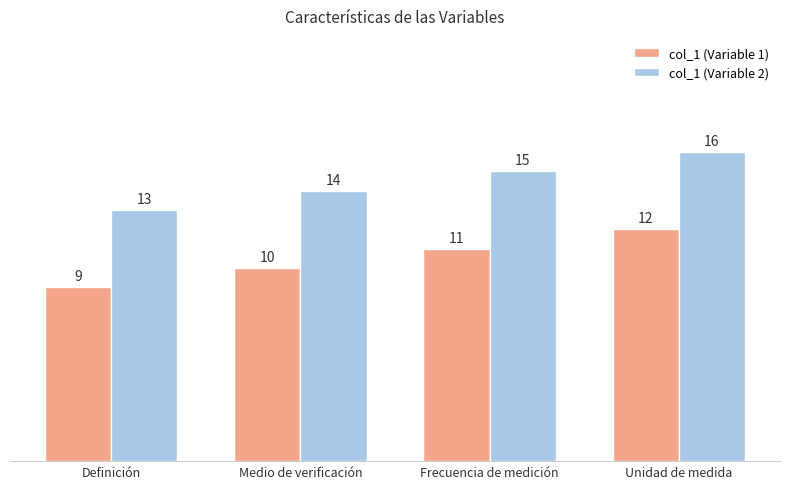

How many values in the col_1 (Variable 1) series are below 11?

2